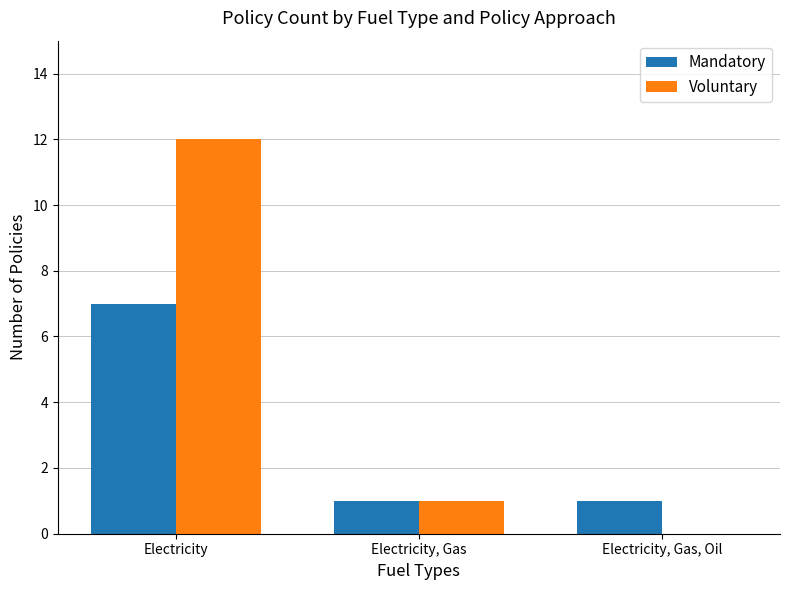

Reading left to right, what are all the values shown in this chart?

Mandatory: Electricity=7	Electricity, Gas=1	Electricity, Gas, Oil=1
Voluntary: Electricity=12	Electricity, Gas=1	Electricity, Gas, Oil=0